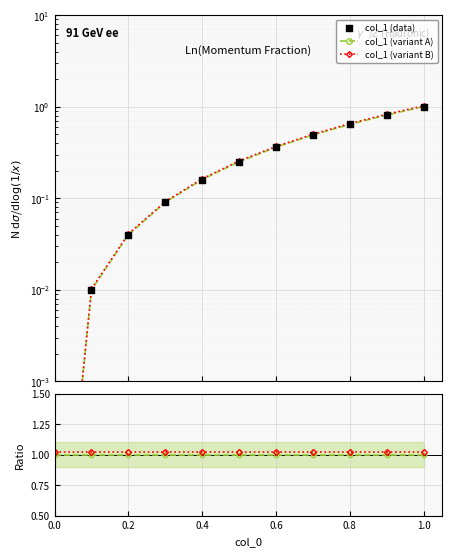

What is the total value across all series at 0.0?

2.0